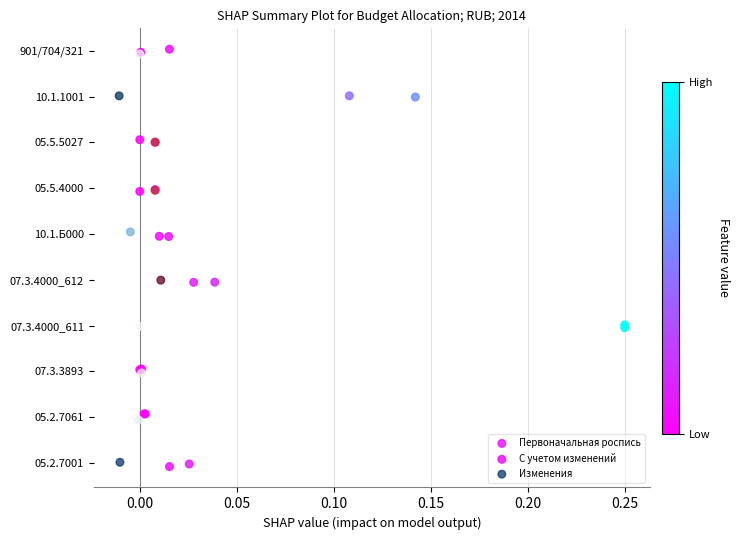

What are all the series names shown in the legend?

Первоначальная роспись, С учетом изменений, Изменения